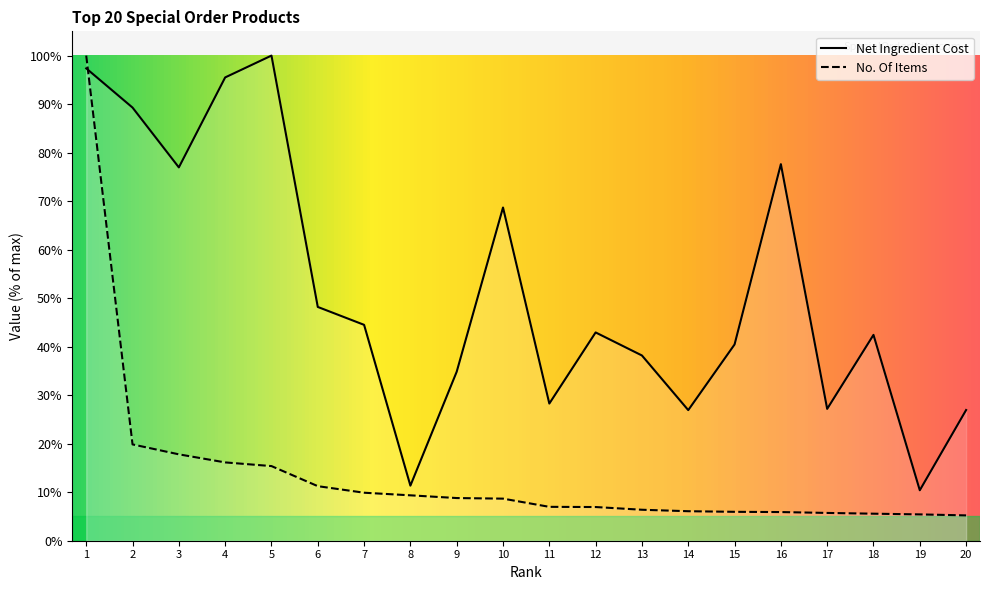

What is the value of the No. Of Items point at the 1st from the left?

100.0